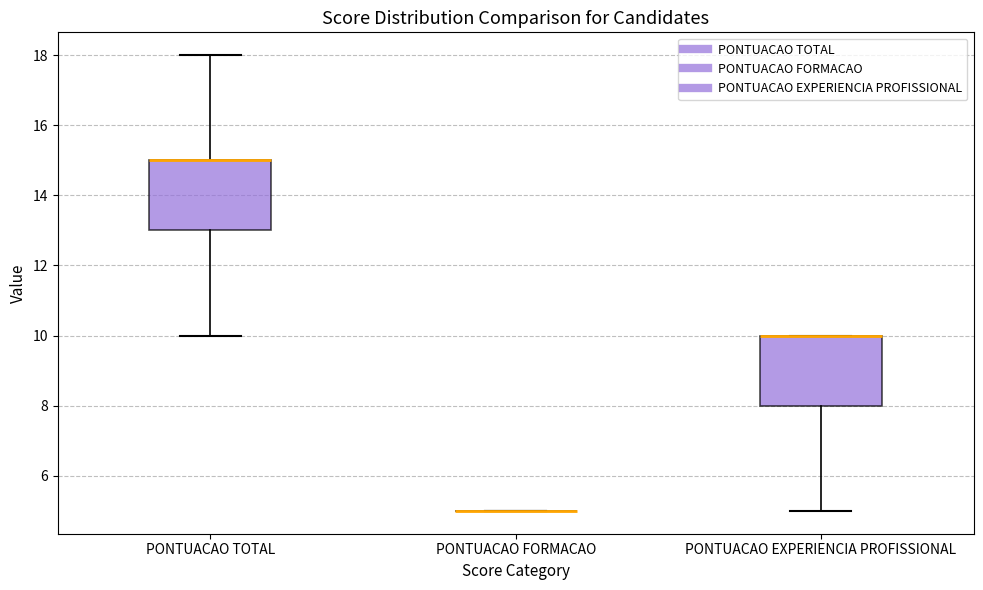

Reading left to right, read every box against the y-axis: the position of its median line, the range the box covers, and the ends of its whiskers. The values are not printed on the chart, so give them approximately, as read against the axis.

PONTUACAO TOTAL: median 15 (drawn on the box's upper edge), box 13 to 15, whiskers 10 to 18
PONTUACAO FORMACAO: box collapsed to a line at 5, whiskers 5 to 5
PONTUACAO EXPERIENCIA PROFISSIONAL: median 10 (drawn on the box's upper edge), box 8 to 10, whiskers 5 to 10